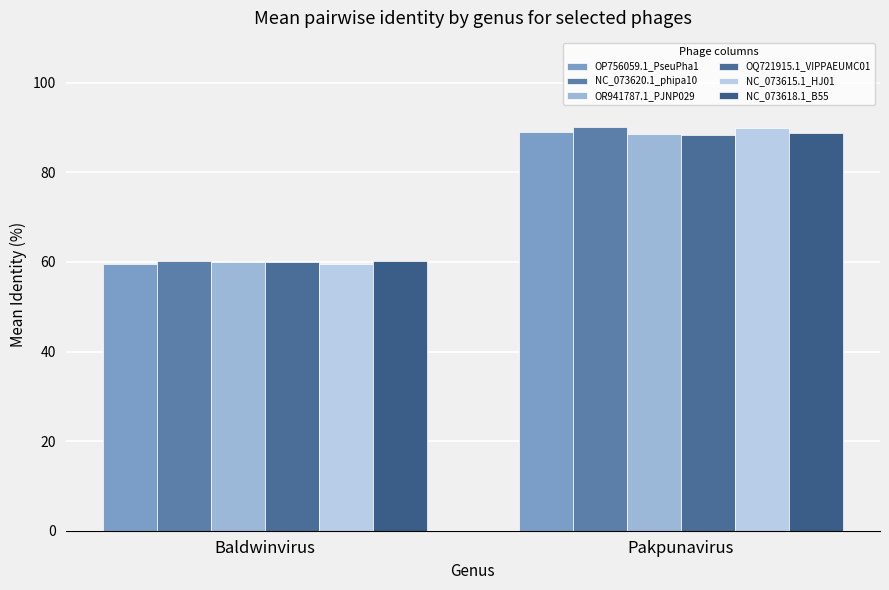

How many data points in NC_073615.1_HJ01 are above 89?

1